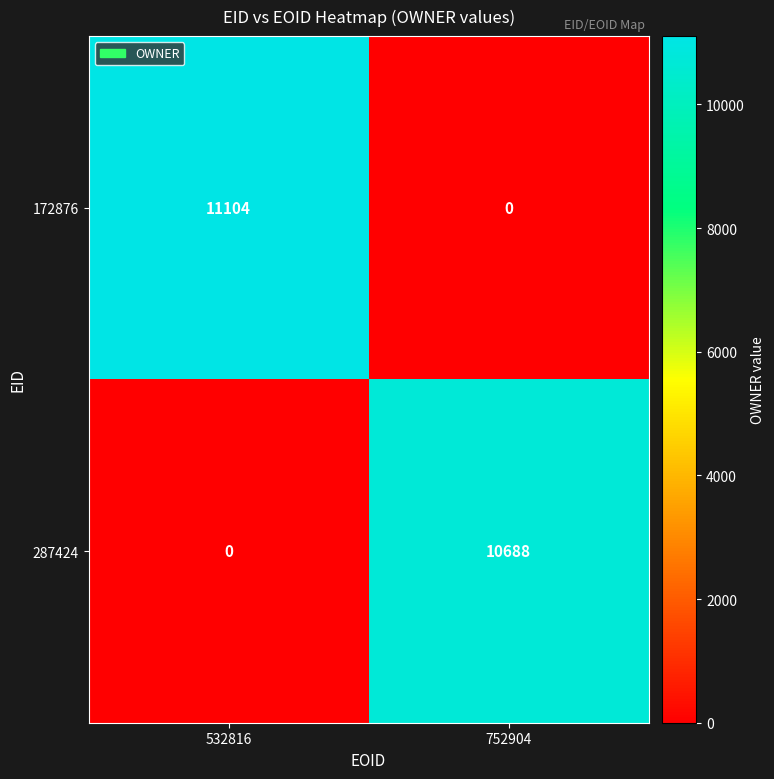

What value does the 287424 series have at 752904, to the nearest 100?

10700